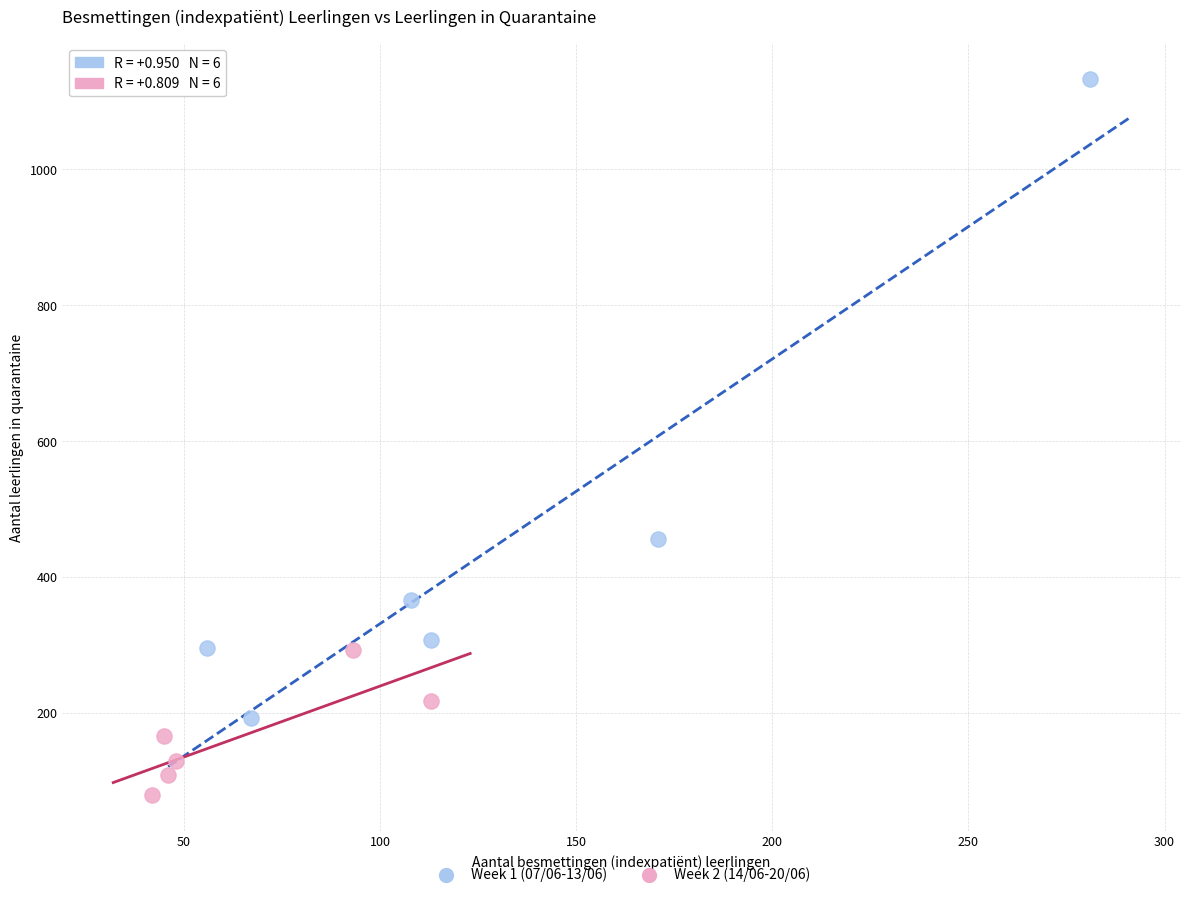

Which series has the widest spread of Y values?

Week 1 (07/06-13/06)